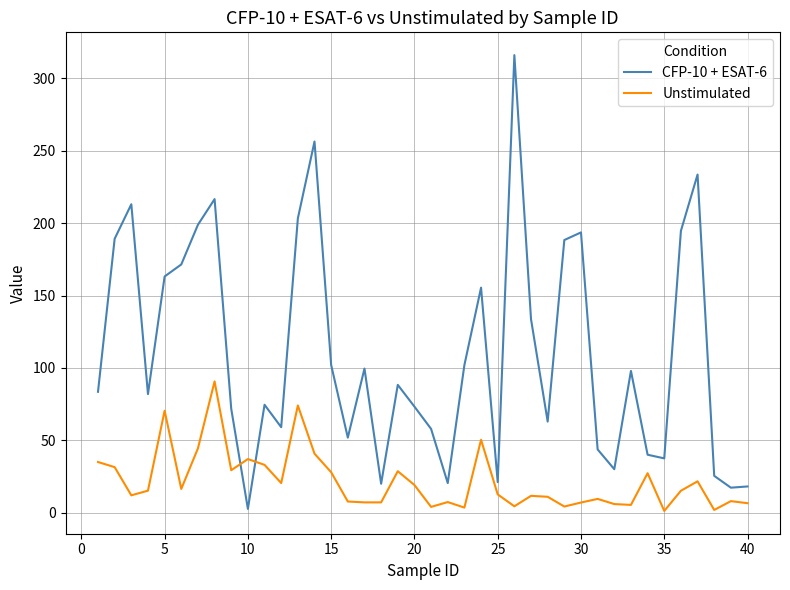

How many interior local peaks does the CFP-10 + ESAT-6 series have?

11